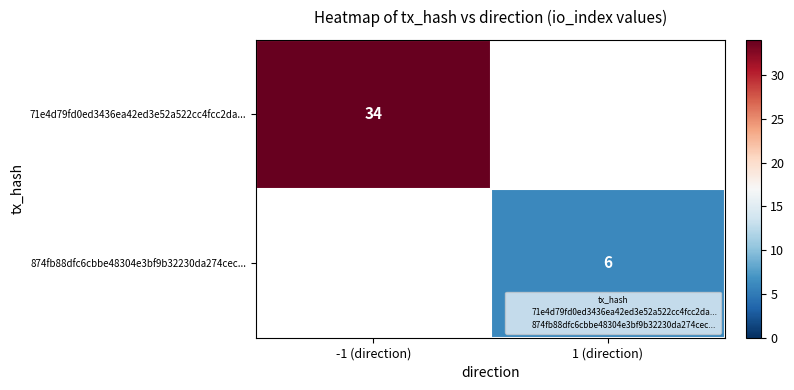

How many positive values does the 874fb88dfc6cbbe48304e3bf9b32230da274cec... series have?

1